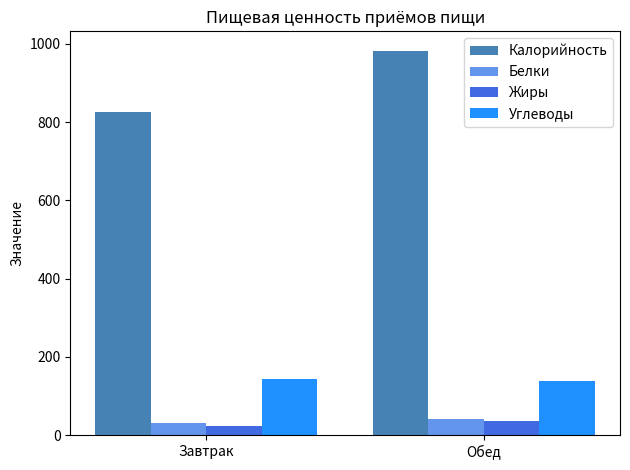

Which category has the highest value across all series?

Обед